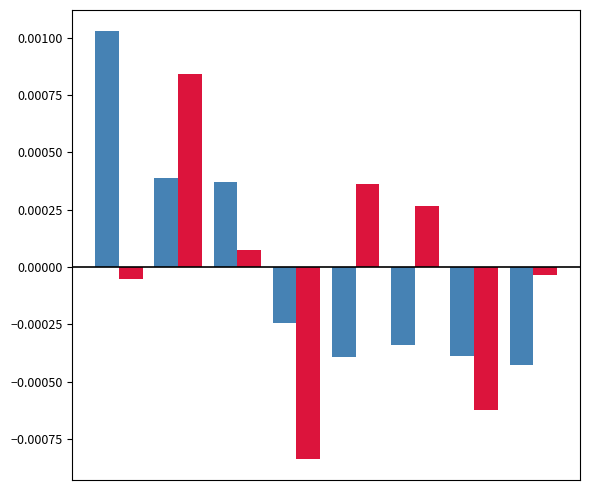

How many data points does each series have?

8